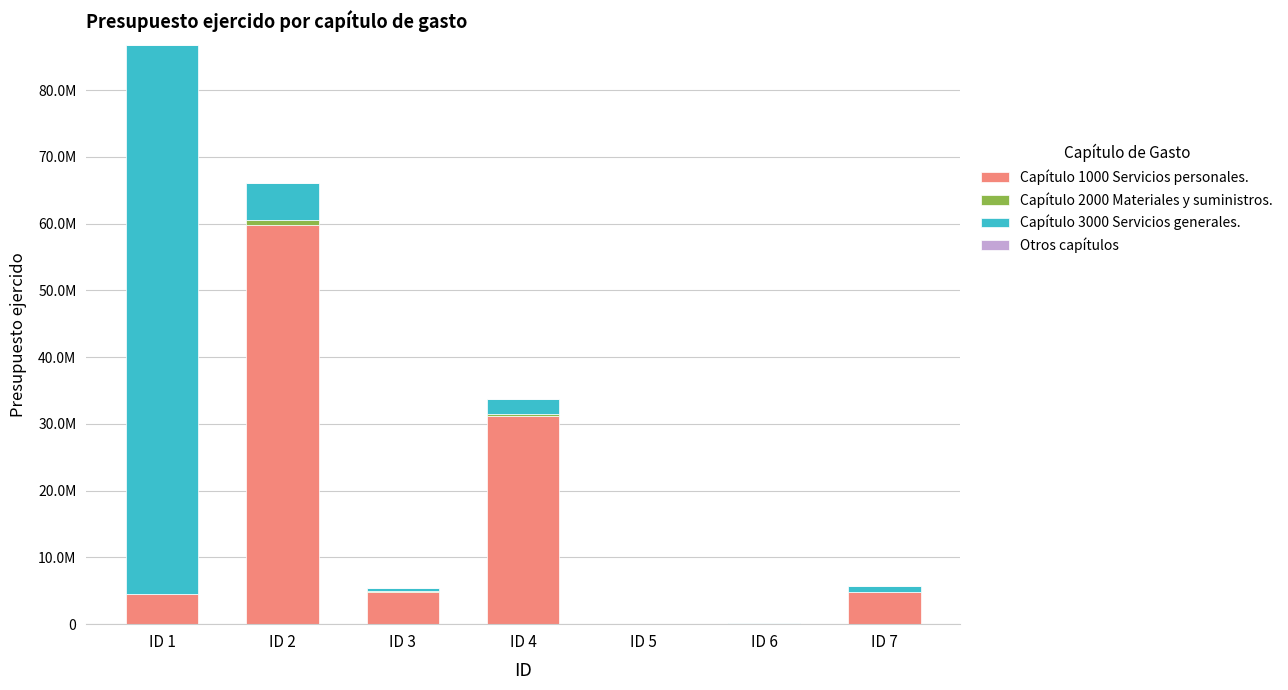

Rank the series by their maximum value, from lowest to highest.

Otros capítulos, Capítulo 2000 Materiales y suministros., Capítulo 1000 Servicios personales., Capítulo 3000 Servicios generales.